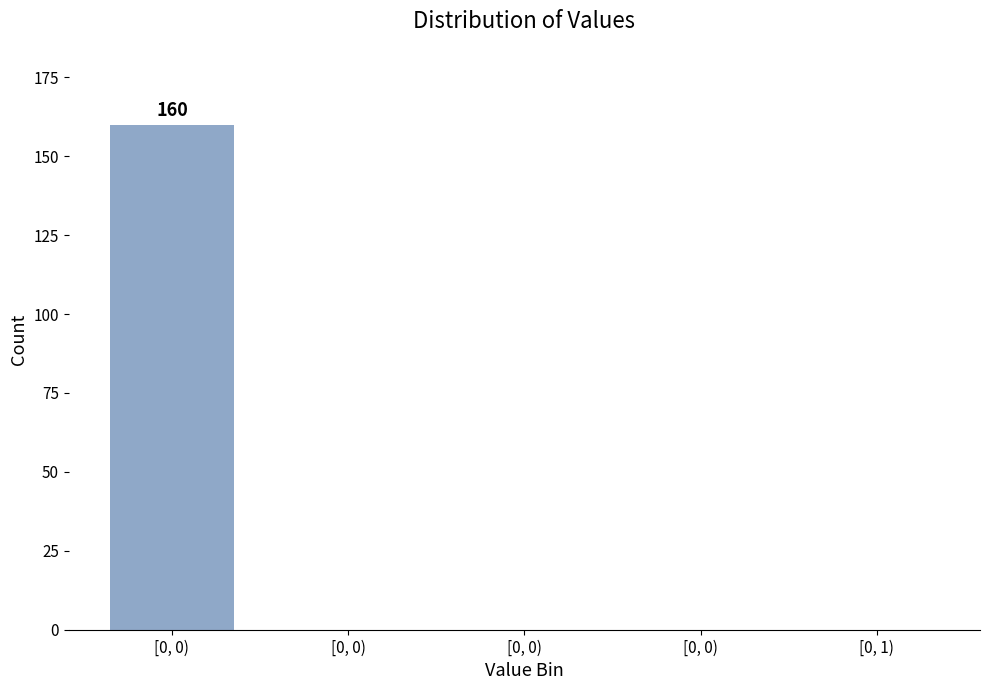

Count the number of data series in this chart.

1